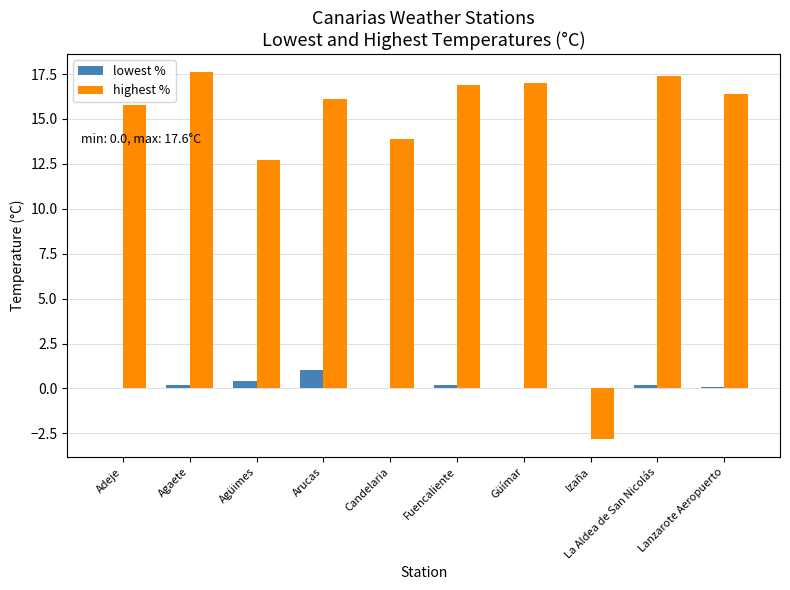

Between Izaña and Lanzarote Aeropuerto, which series saw the biggest shift?

highest %